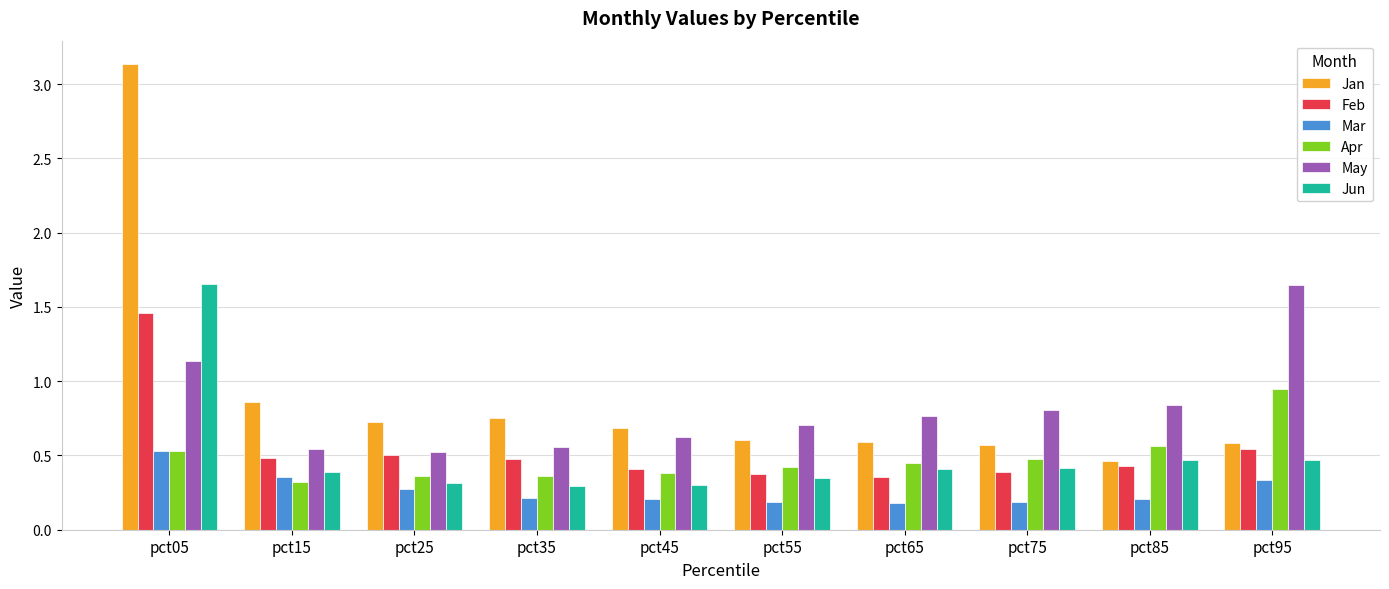

How many data points does each series have?

10